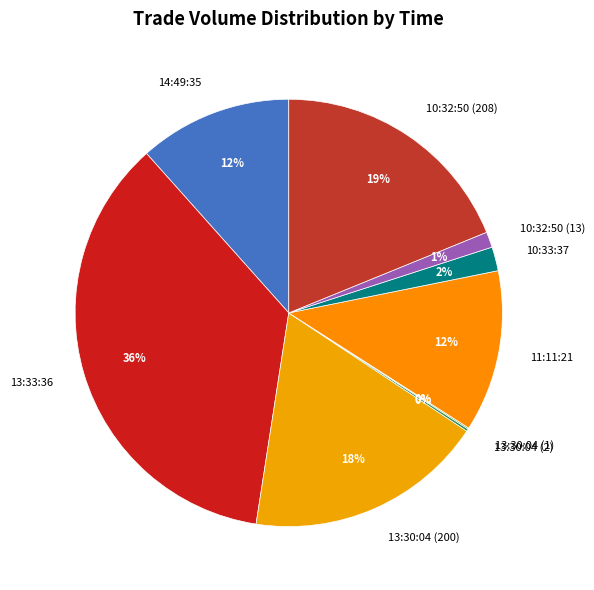

To the nearest percent, what percentage of the pie is 14:49:35?

12%